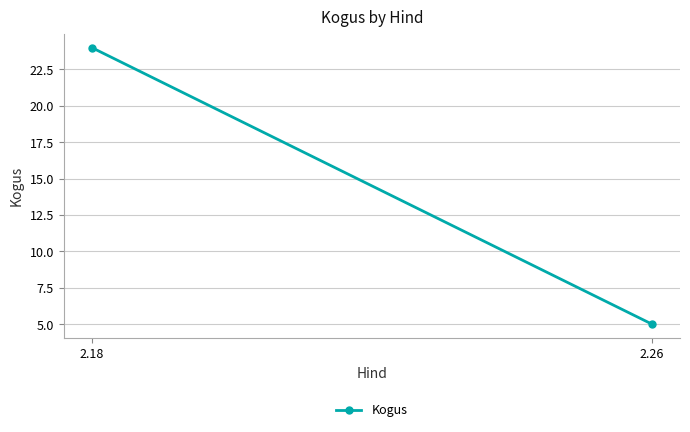

The value at 2.18 is 24. True or false?

True